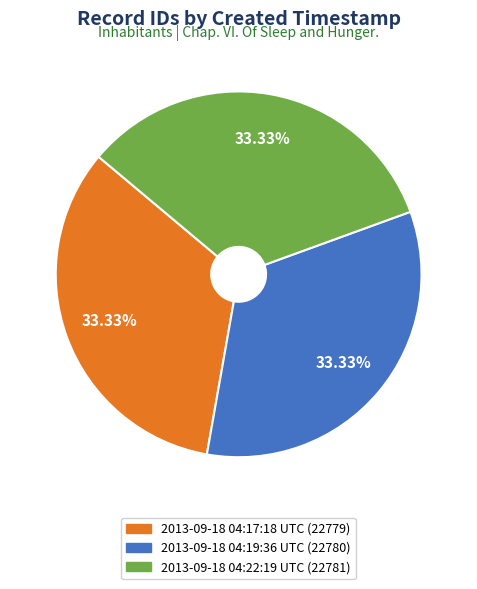

Is 2013-09-18 04:17:18 UTC the majority of the pie?

No